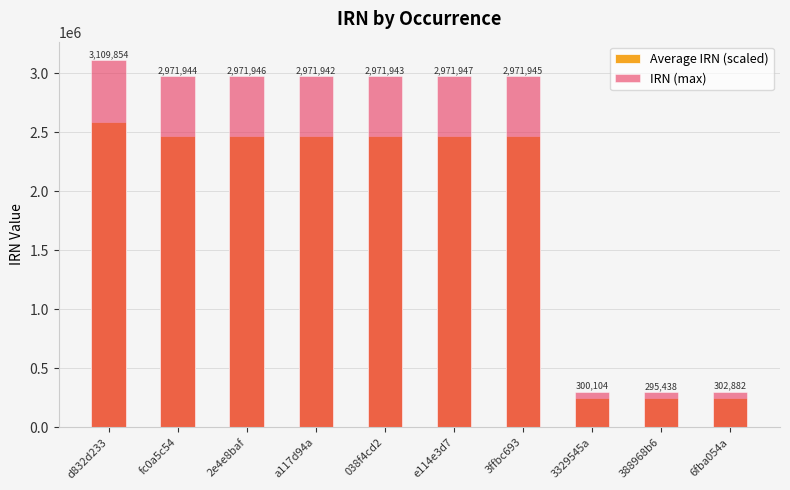

What are all the series names shown in the legend?

Average IRN (scaled), IRN (max)